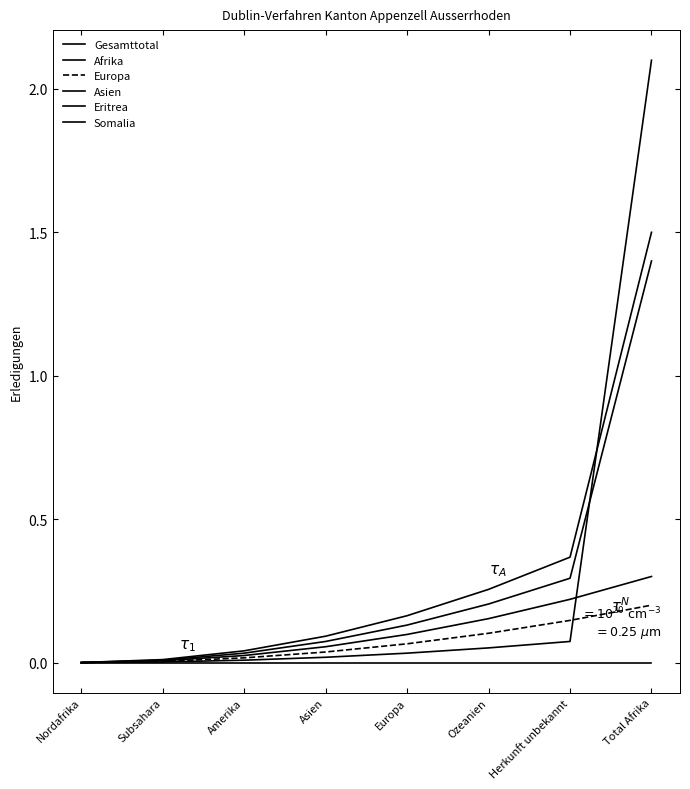

Where is Somalia nearest to the value 0?

Nordafrika